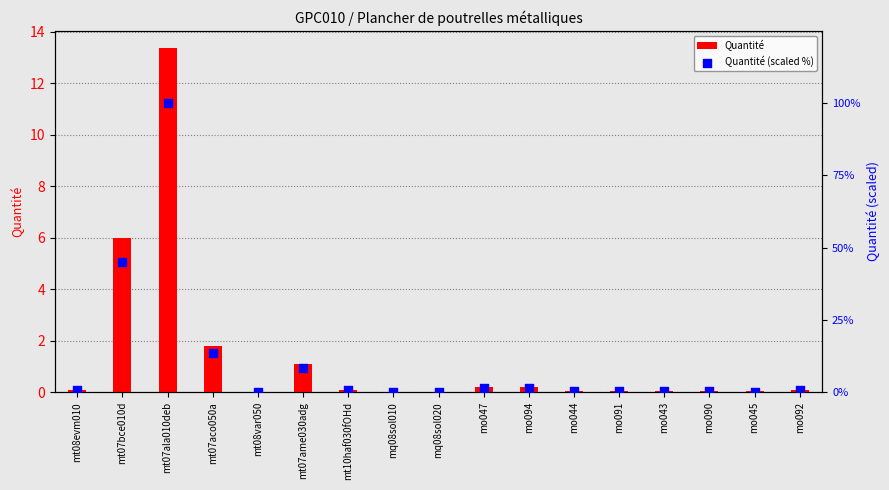

Which series reaches the minimum Y coordinate?

Quantité